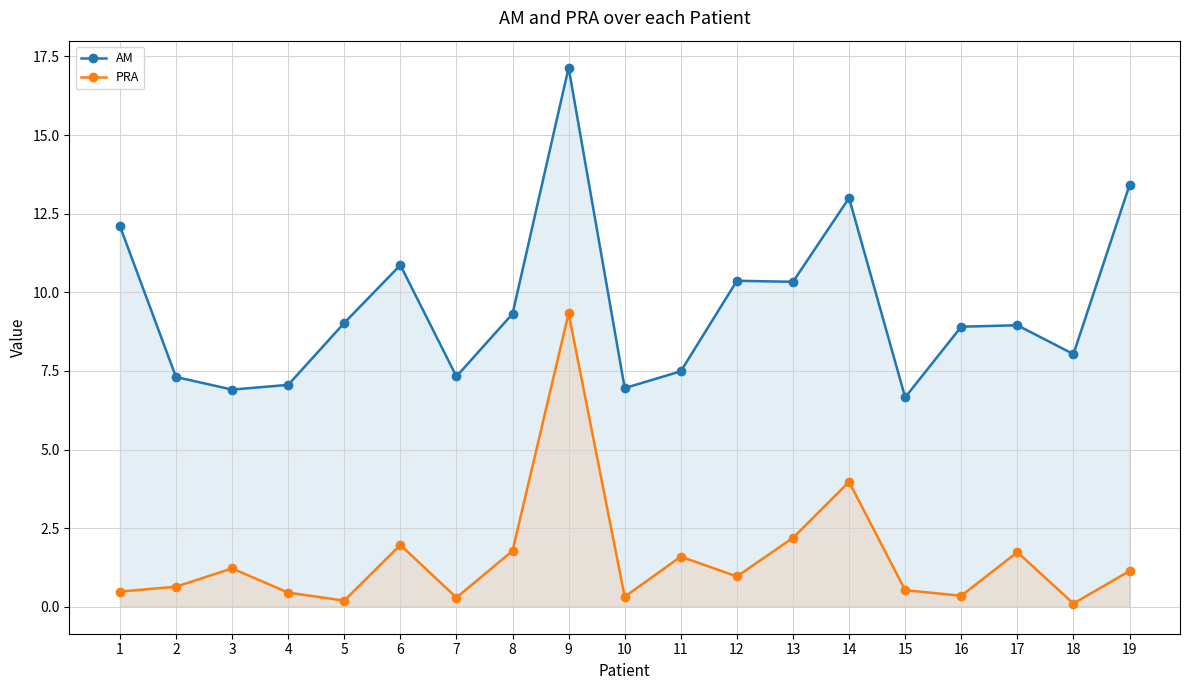

What is the total value across all series at 15?

7.2